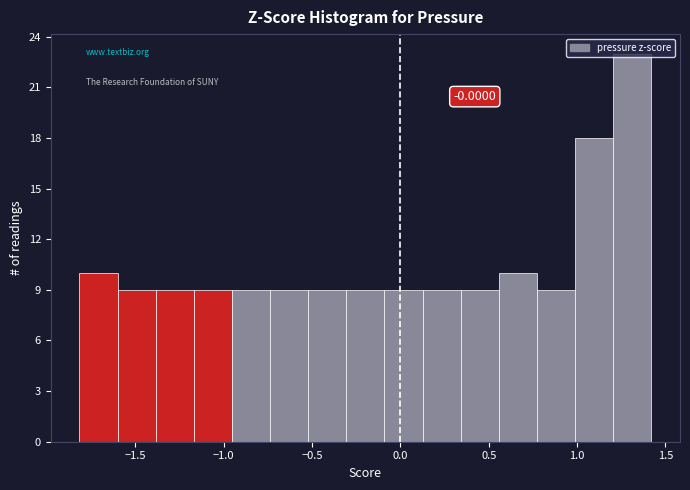

Over which range of the x-axis is the bar tallest?

1.20 to 1.40